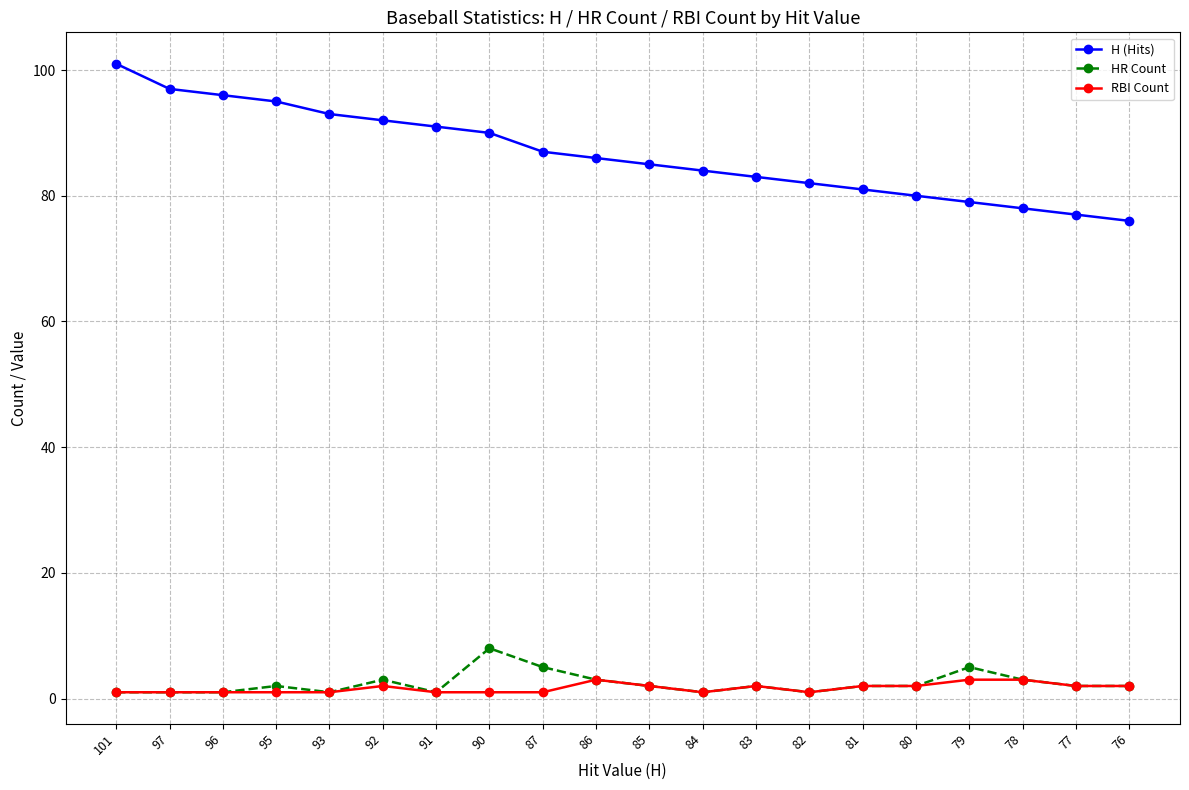

Which series has the largest range (max minus min)?

H (Hits)